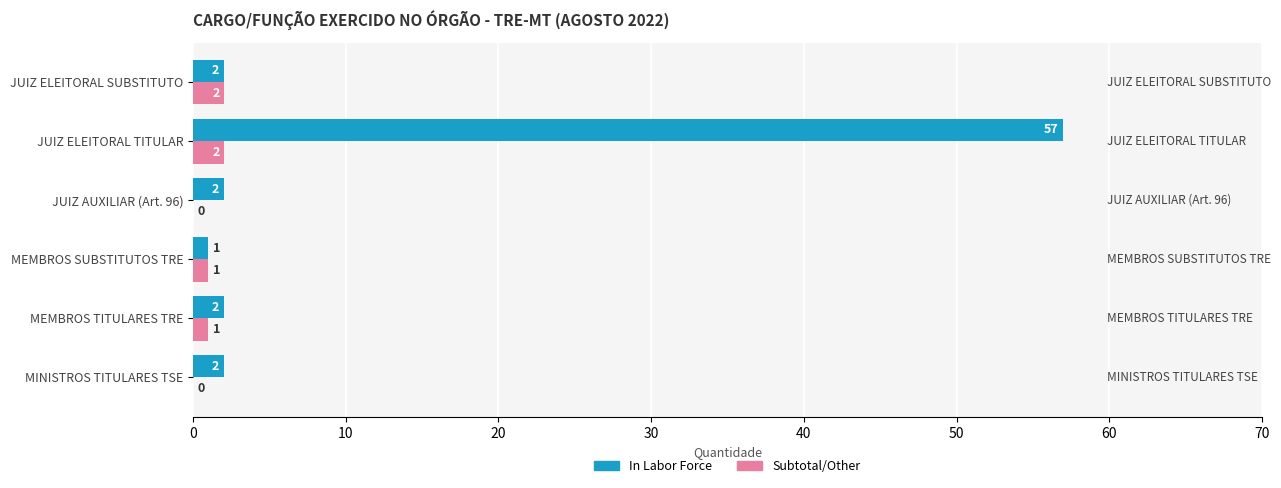

How many distinct data groups are displayed?

2